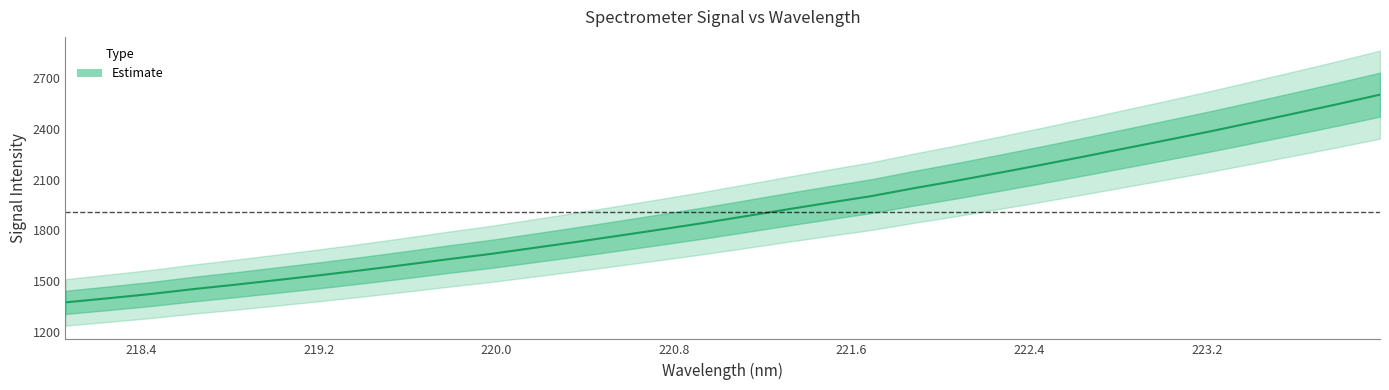

What is the difference between the maximum and minimum values?

1228.0